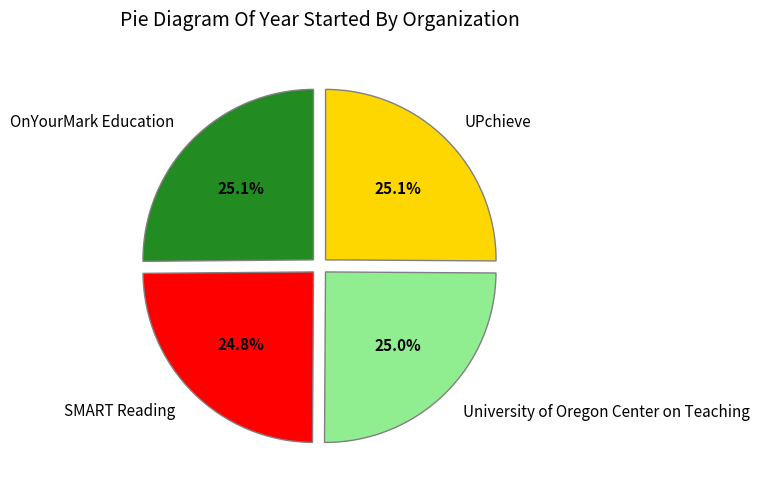

How many slices are in this pie chart?

4